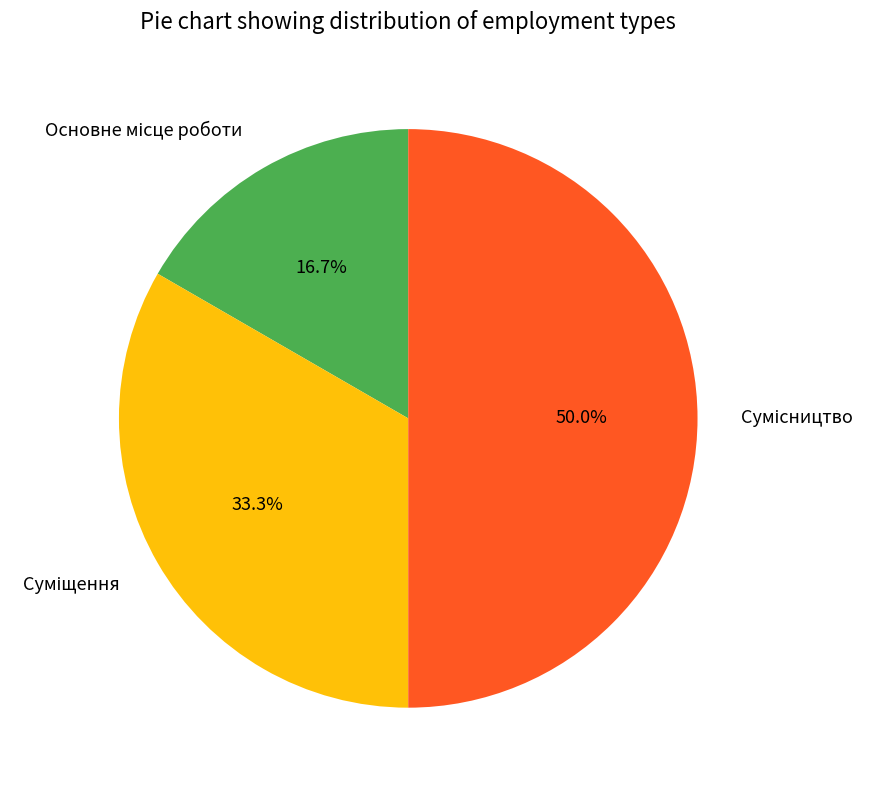

How many slices are in this pie chart?

3